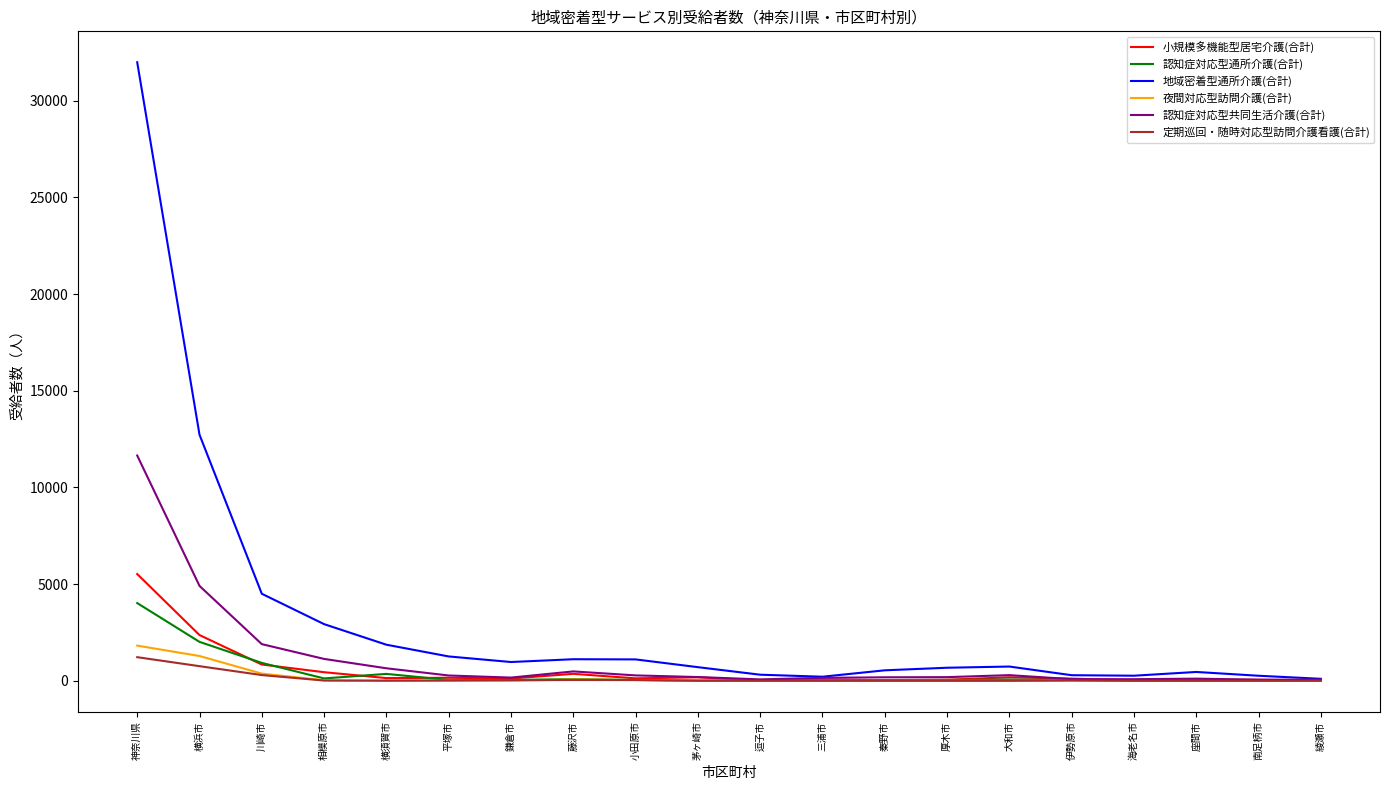

Which series has the widest spread of values?

地域密着型通所介護(合計)